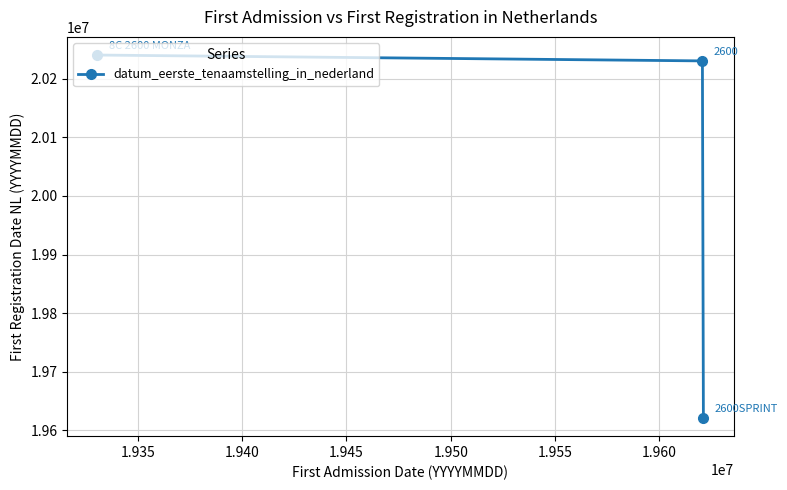

Reading left to right, what are all the values shown in this chart?

20240313	20230302	19621102